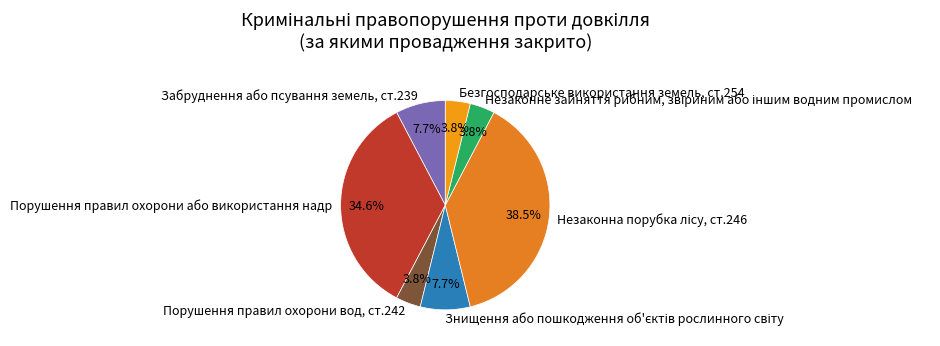

Is Безгосподарське використання земель, ст.254 the majority of the pie?

No